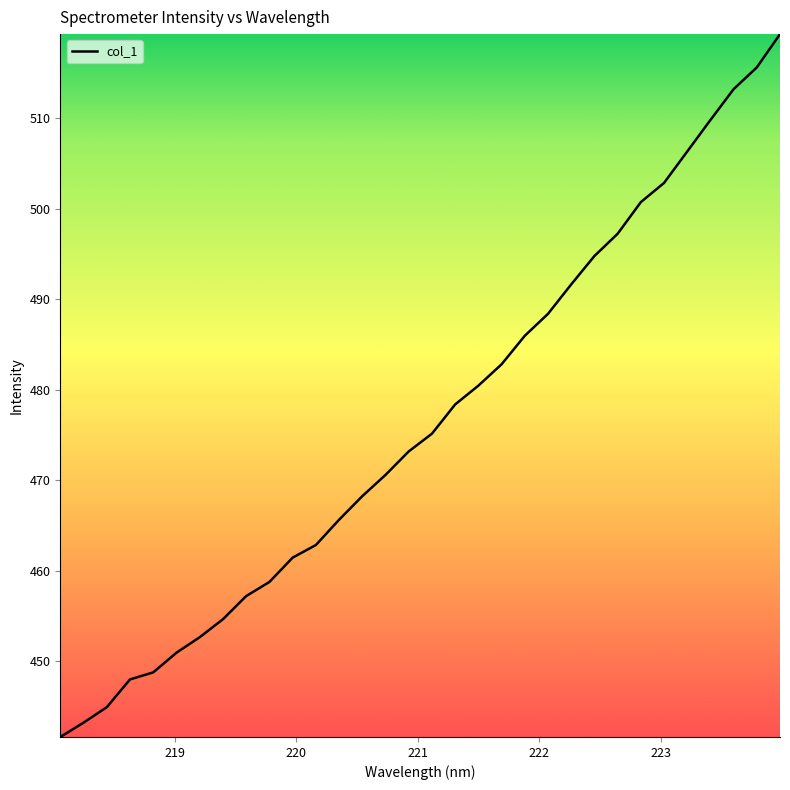

What is the difference between the second highest and second lowest values?

72.4